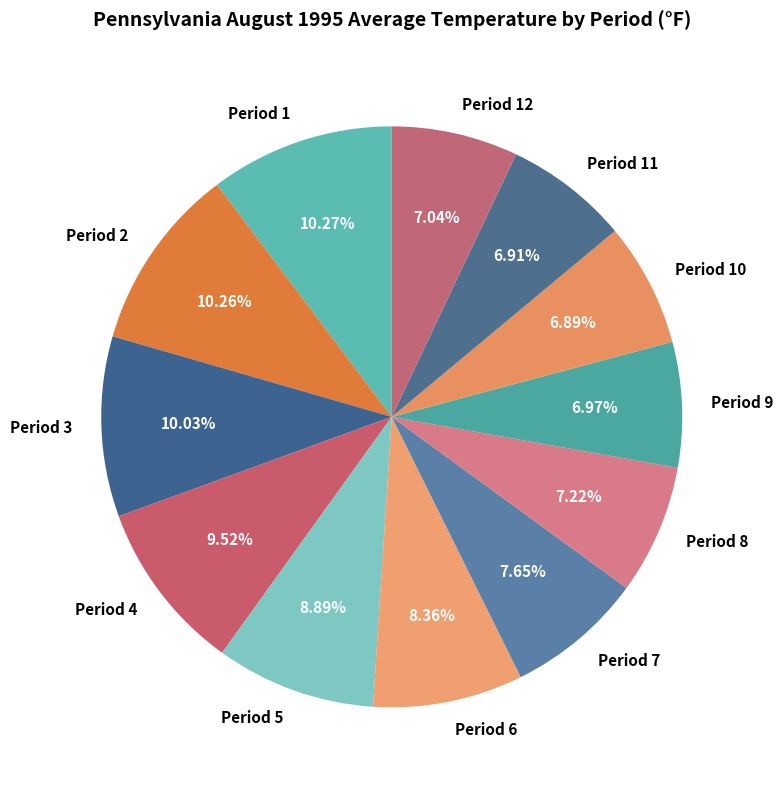

How many segments does this pie chart have?

12